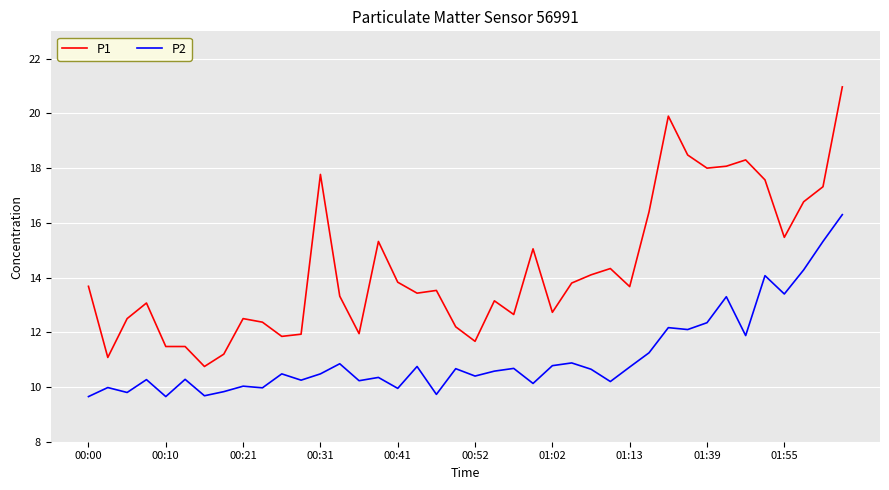

What are all the series names shown in the legend?

P1, P2